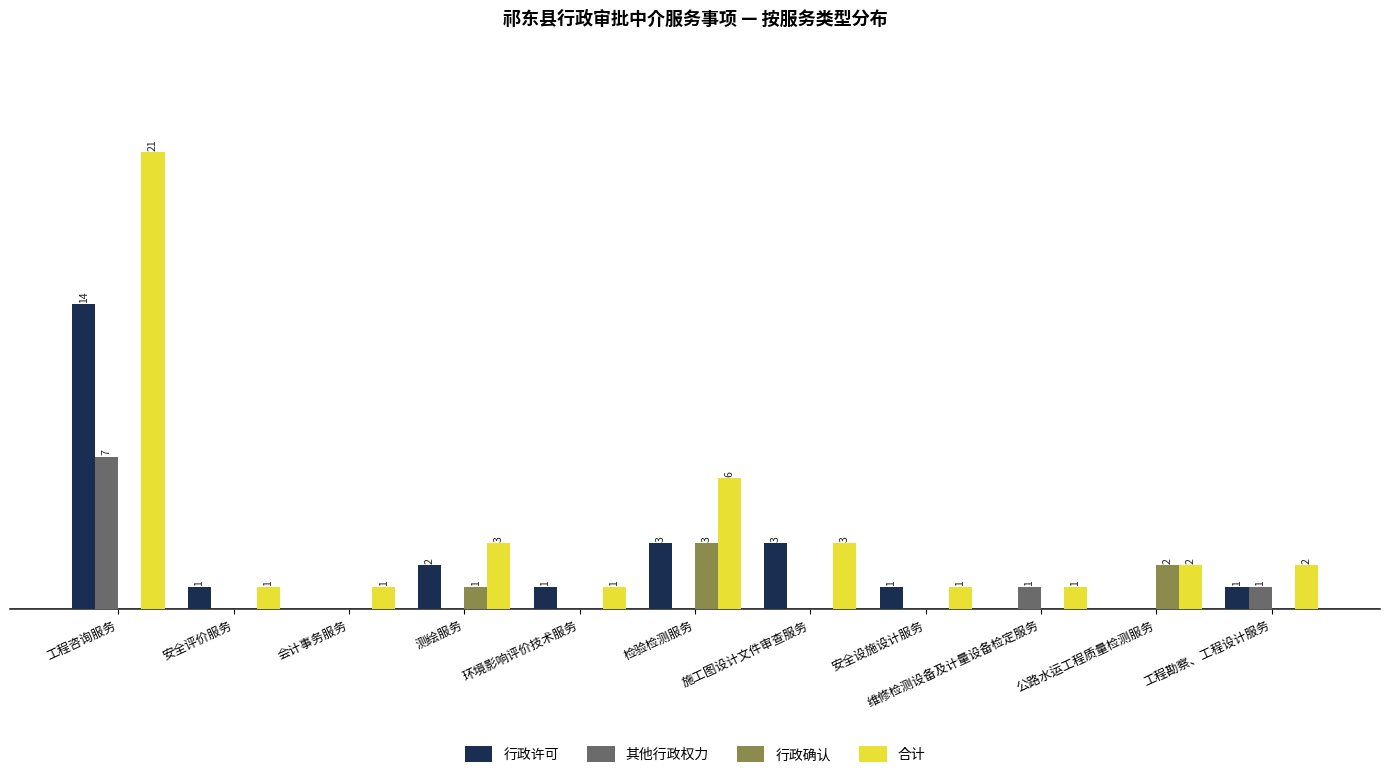

Which series changed the most between 环境影响评价技术服务 and 公路水运工程质量检测服务?

行政确认